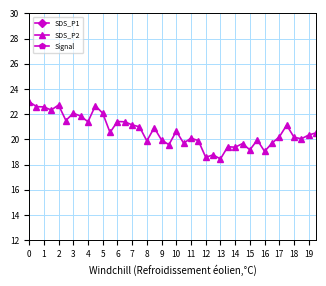

The value of SDS_P2 at 0 is 38.7. True or false?

False